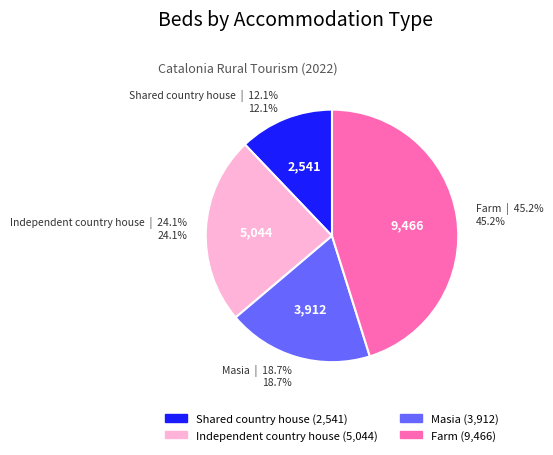

How much of the chart is everything except Farm?

54.8%